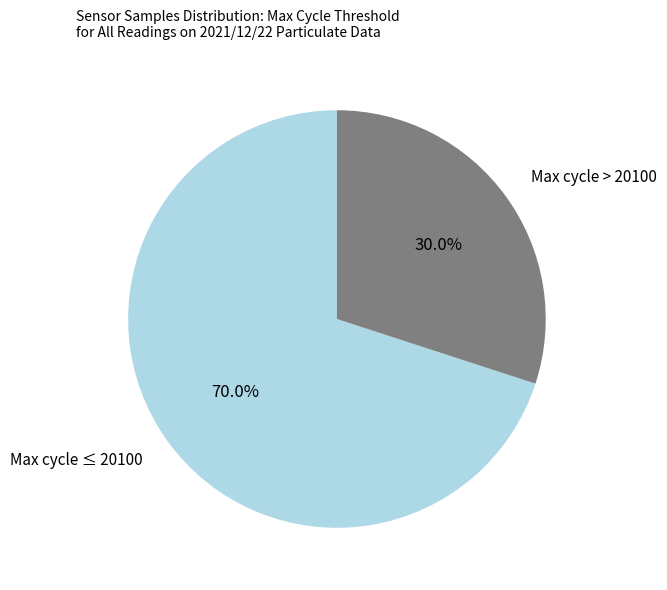

Which has a higher value, Max cycle ≤ 20100 or Max cycle > 20100?

Max cycle ≤ 20100